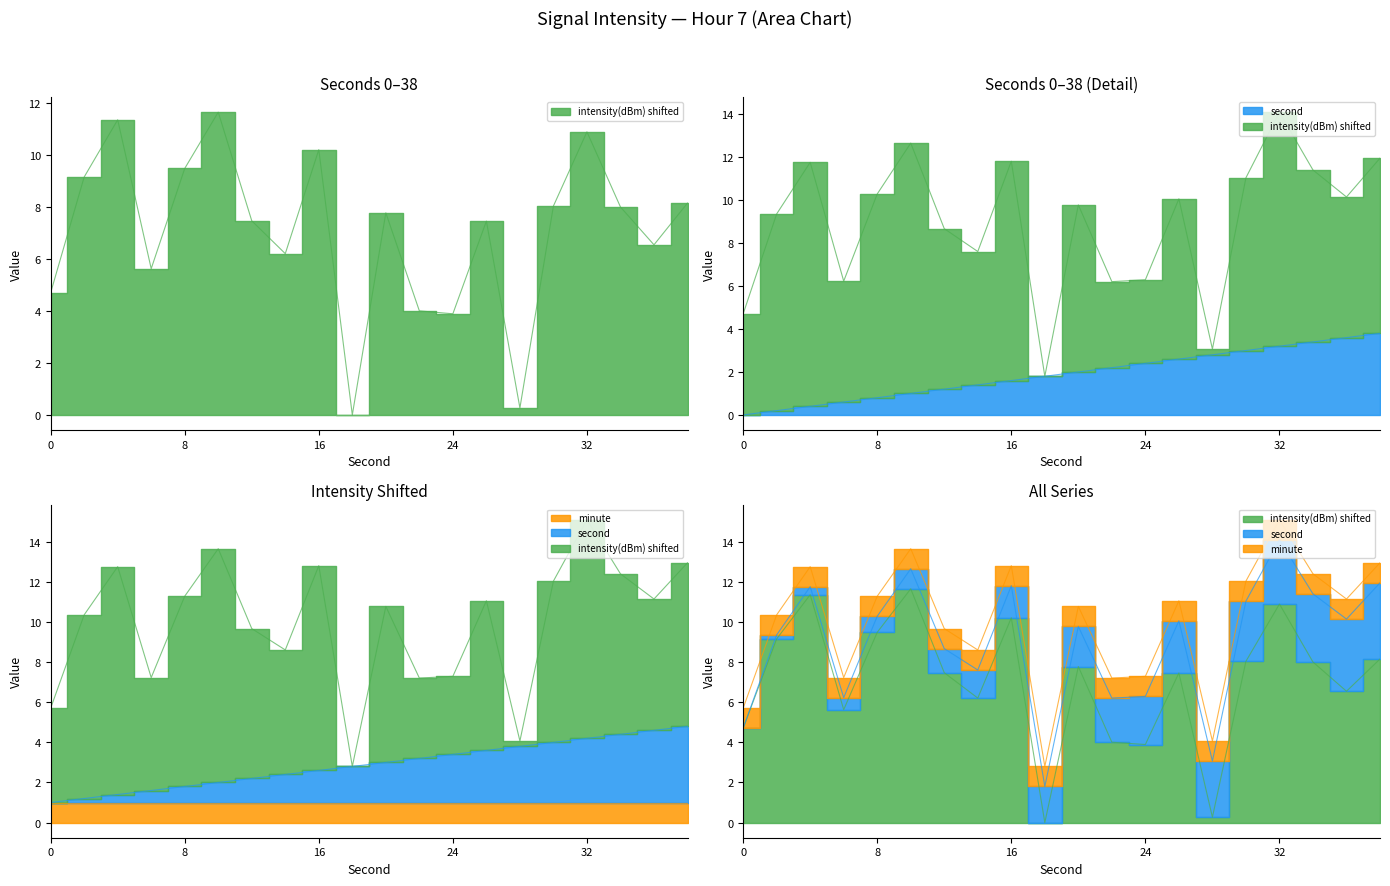

Reading left to right, list all the values displayed in this chart.

0=4.7	2=9.2	4=11.4	6=5.6	8=9.5	10=11.7	12=7.5	14=6.2	16=10.2	18=0.0	20=7.8	22=4.0	24=3.9	26=7.5	28=0.3	30=8.0	32=10.9	34=8.0	36=6.6	38=8.2